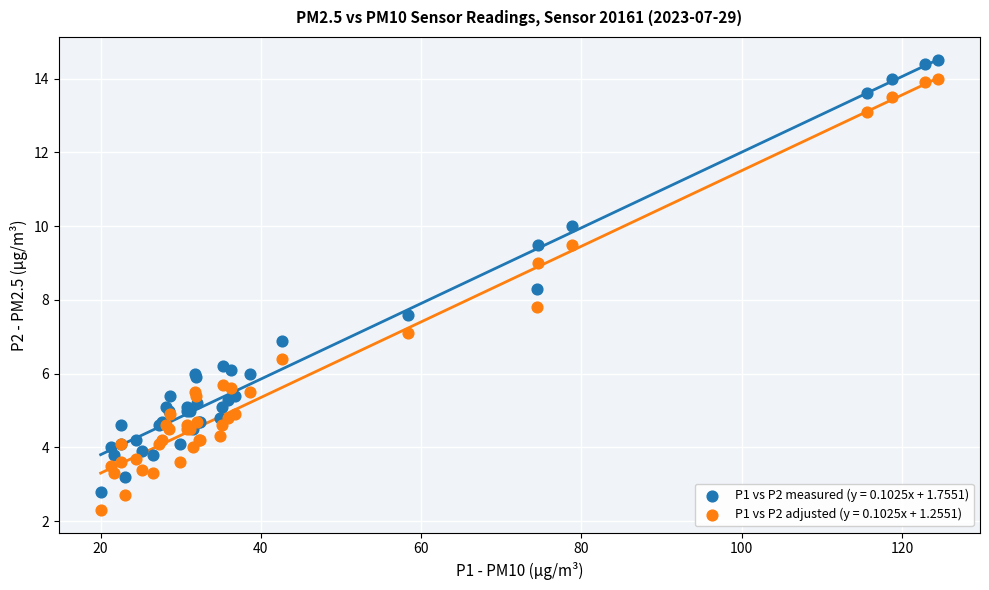

What is the X range (max minus min) for the scatter plot?

104.5